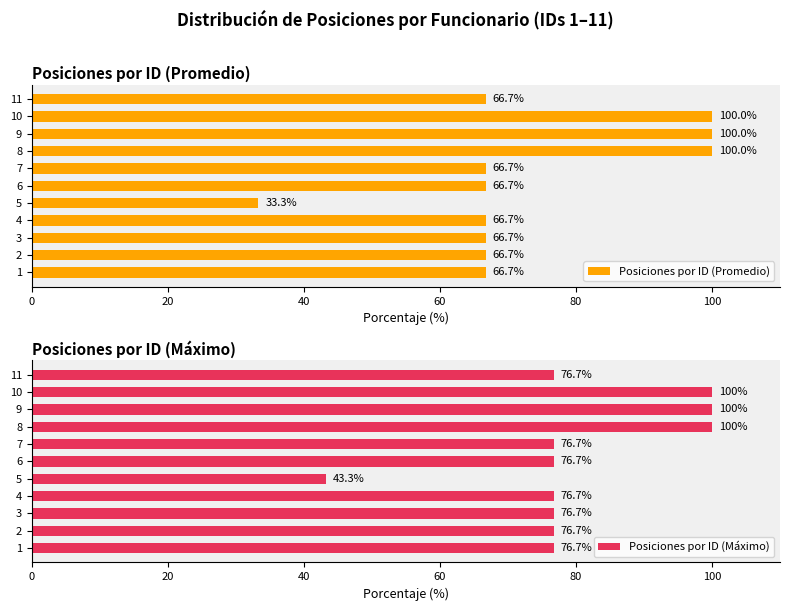

Are the bars horizontal?

Yes